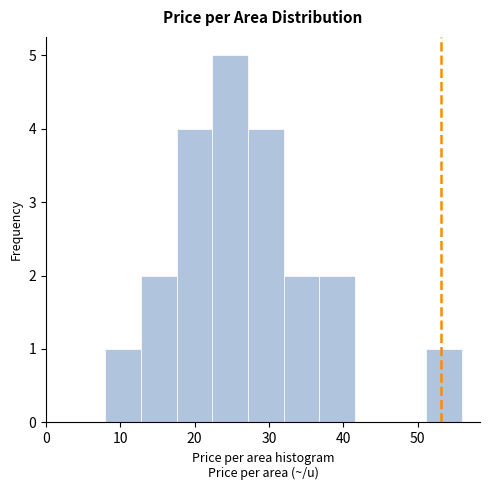

Reading left to right, transcribe this chart: for each bar, give the range it covers on the x-axis and its height. Neither the bar edges nor the heights are printed on the chart, so give them approximately, as read against the axes.

8.0 to 12.8: 1
12.8 to 17.6: 2
17.6 to 22.4: 4
22.4 to 27.2: 5
27.2 to 32.0: 4
32.0 to 36.8: 2
36.8 to 41.6: 2
41.6 to 46.4: 0
46.4 to 51.2: 0
51.2 to 56.0: 1